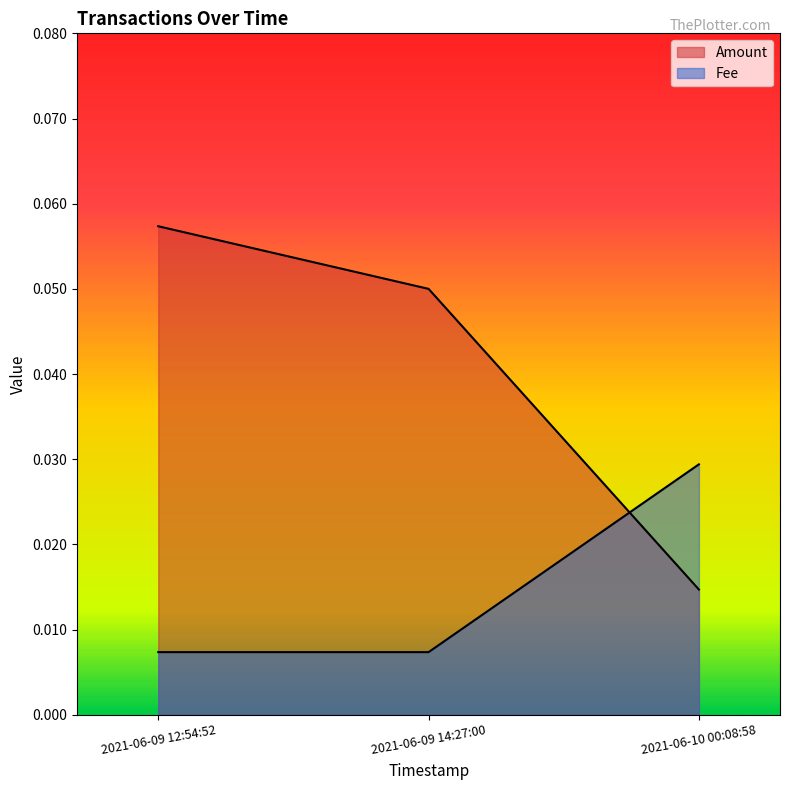

Rank the categories by Amount value from lowest to highest.

2021-06-10 00:08:58, 2021-06-09 14:27:00, 2021-06-09 12:54:52